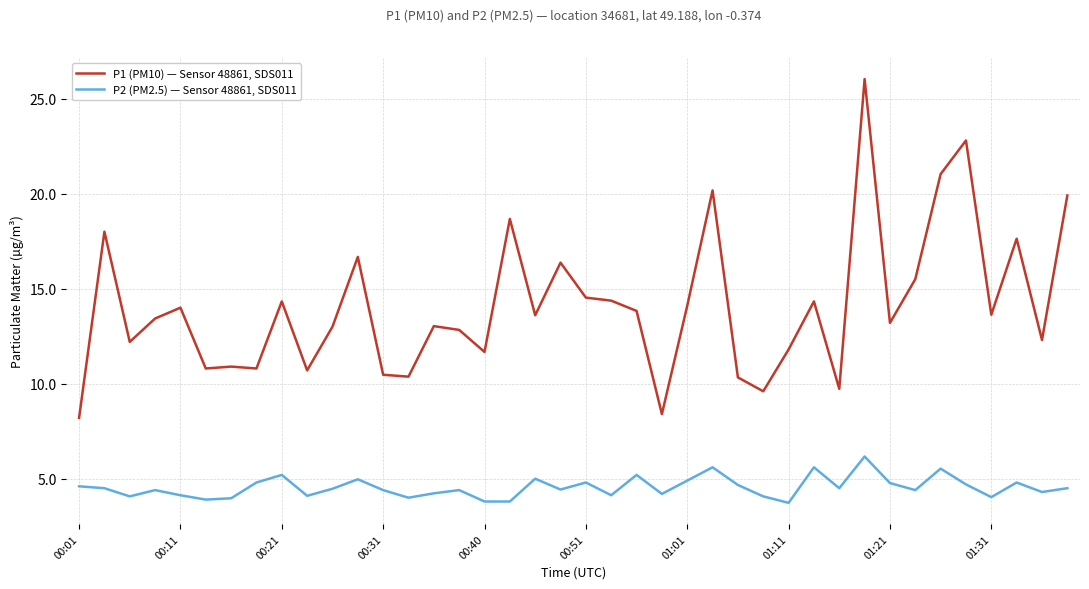

How many distinct data groups are displayed?

2